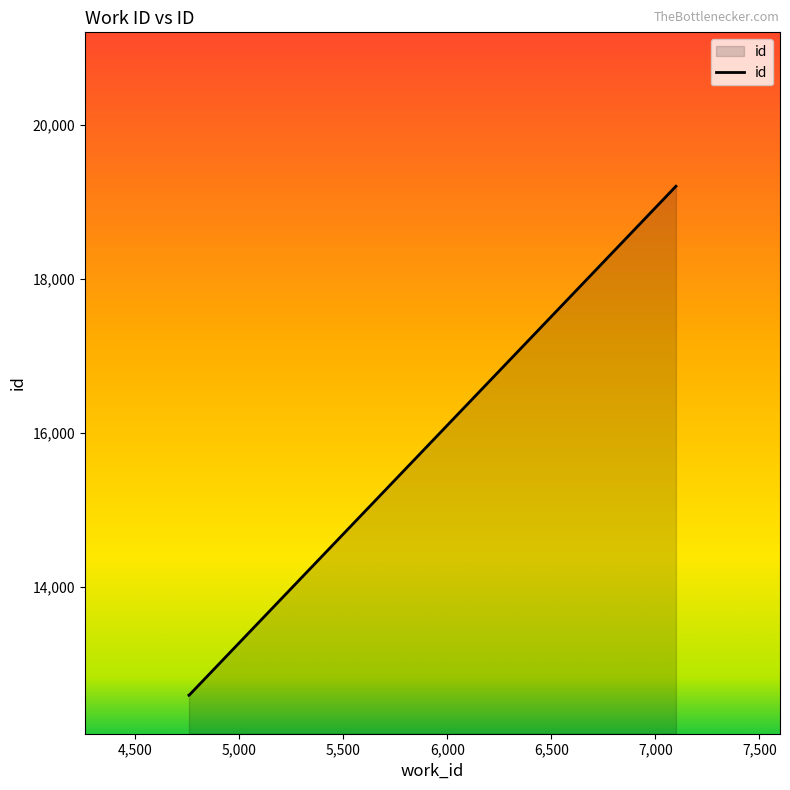

What is the average value?

14794